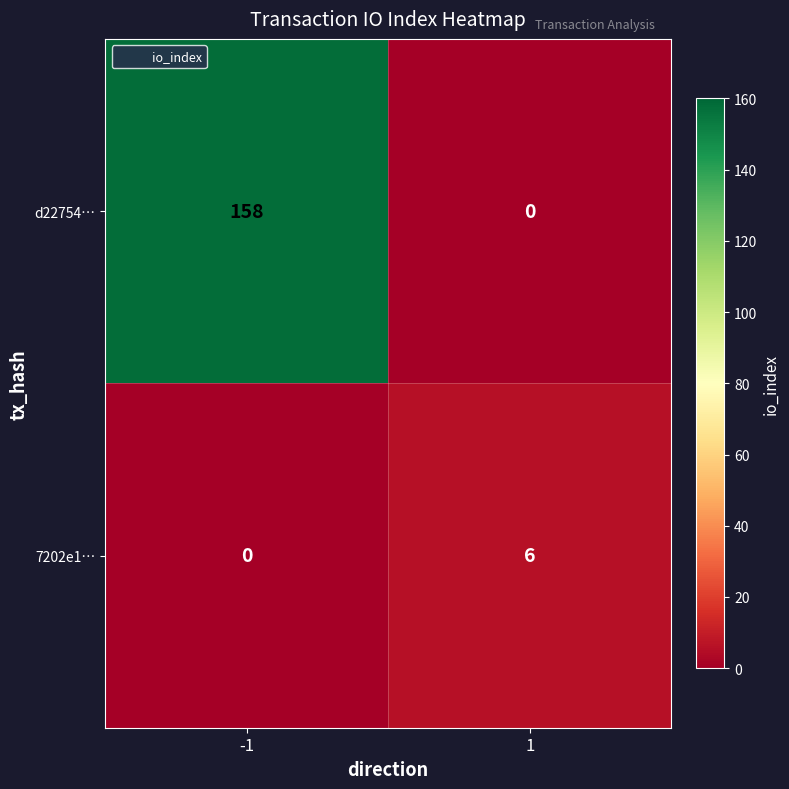

What is the total value across all series at -1?

158